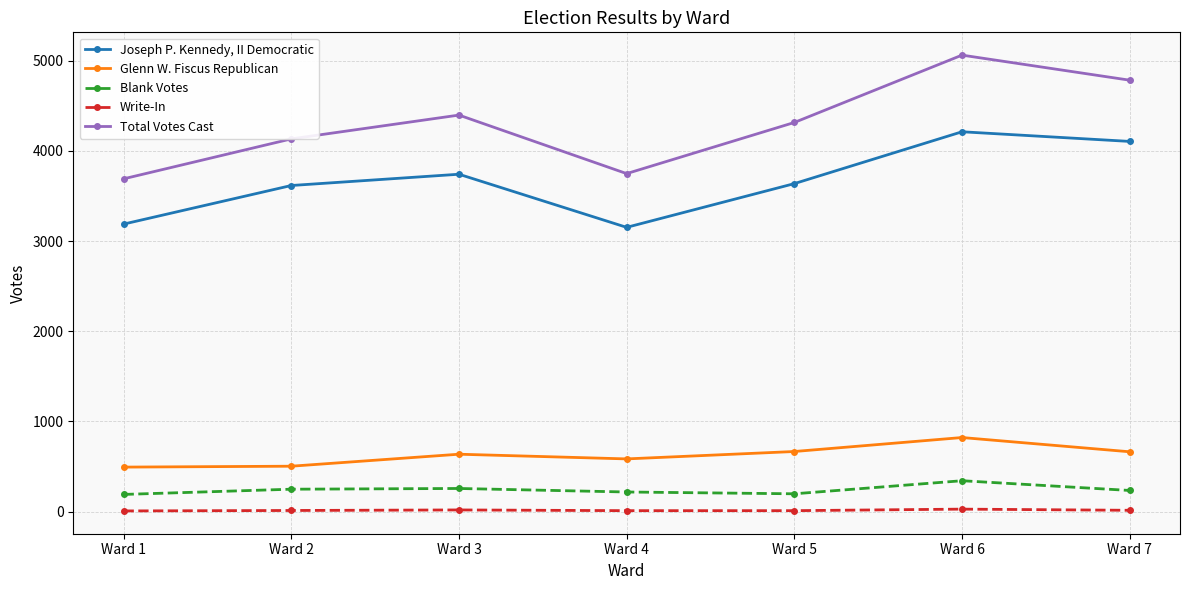

At which category does the chart reach its peak across all series?

Ward 6